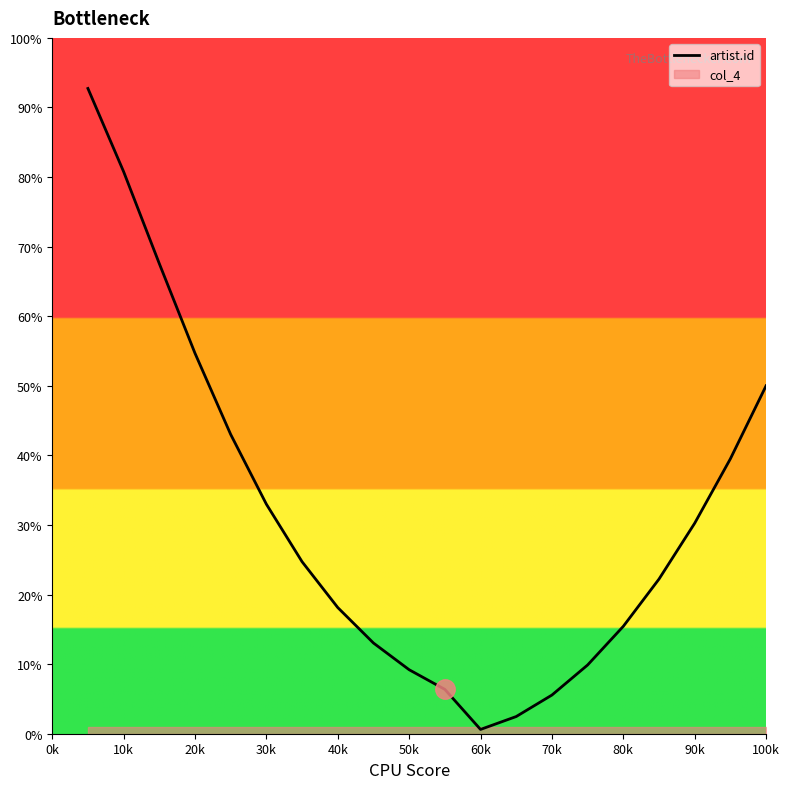

True or false: artist.id has a value of 46.3 at 90k.

False